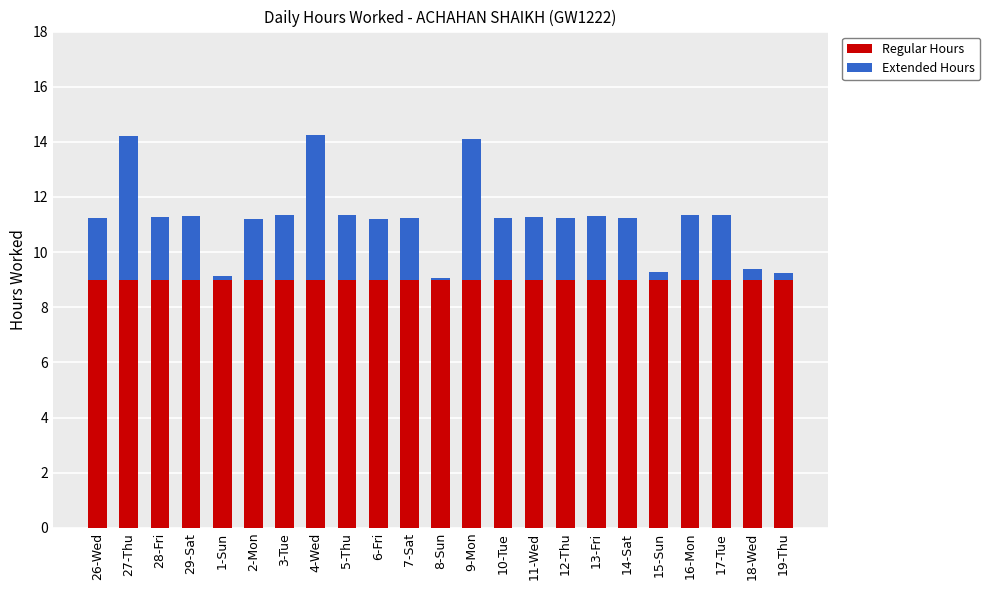

What is the total value across all series at 10-Tue?

11.2